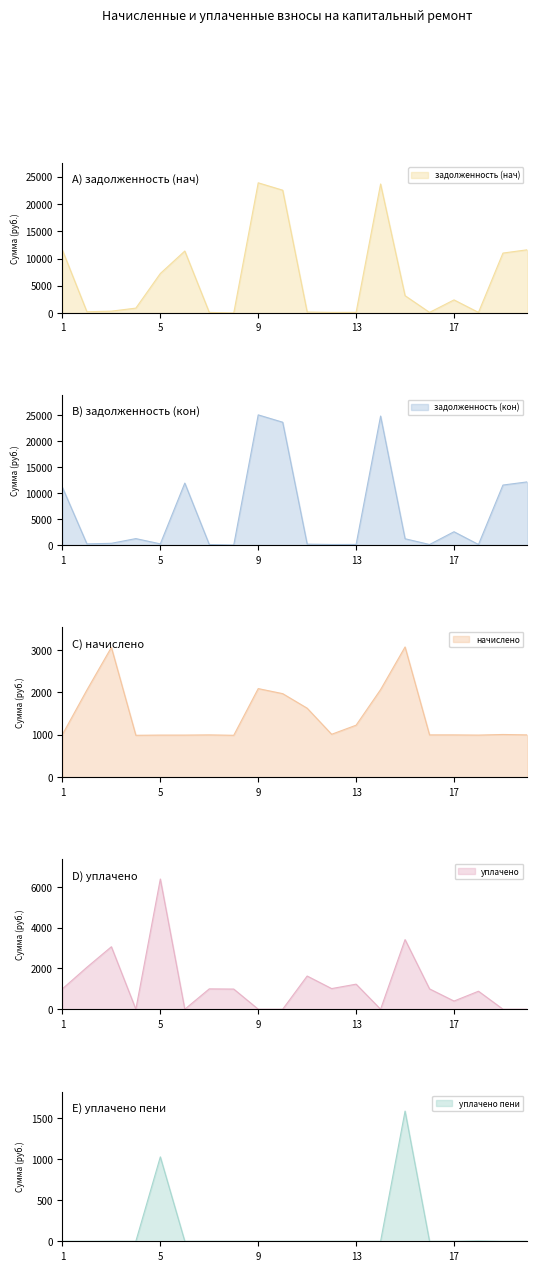

What is the total value across all series at 17?

6364.2